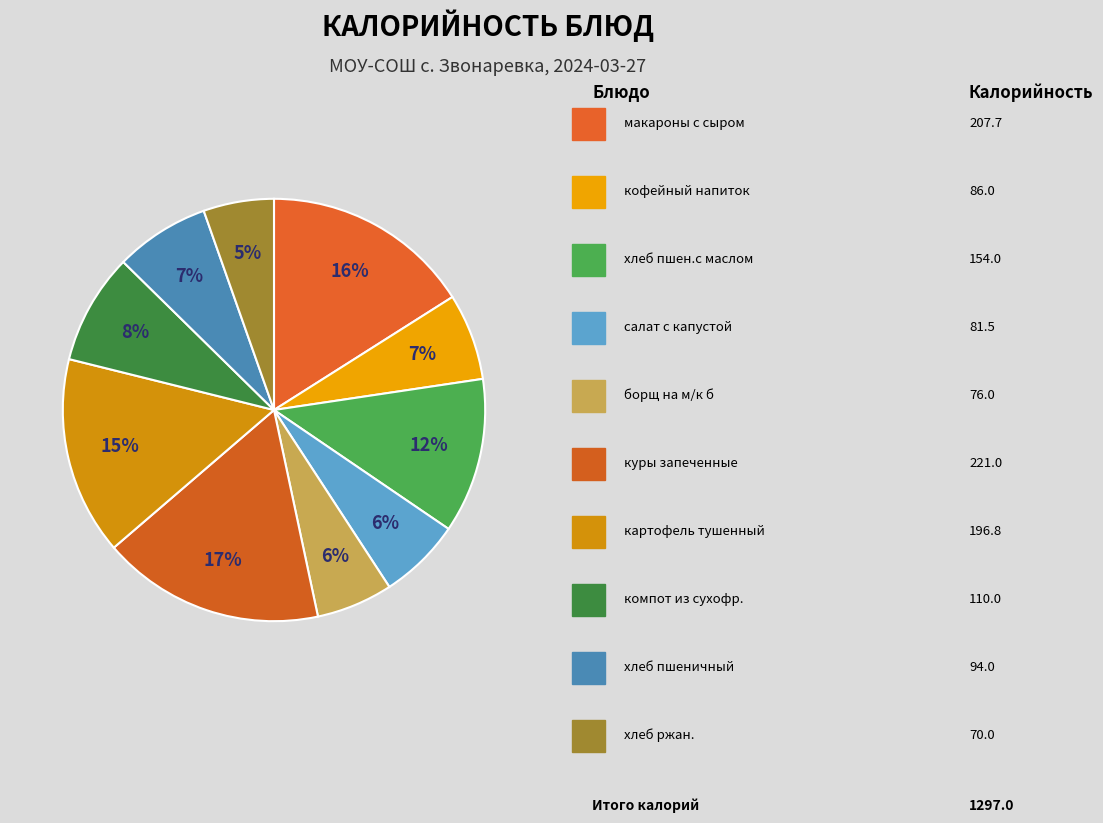

How many slices are in this pie chart?

10